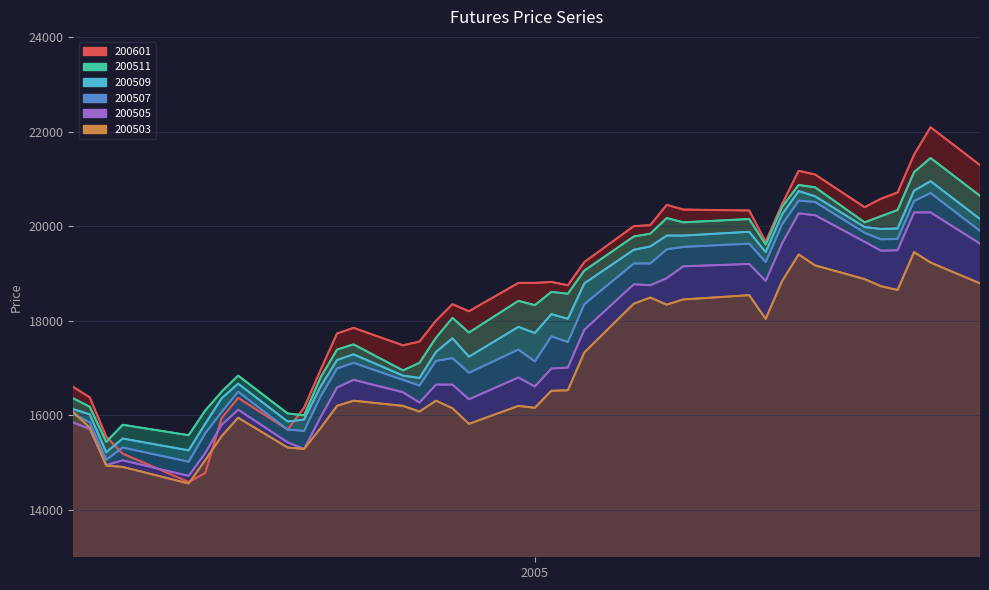

Reading left to right, what are all the values shown in this chart?

200511: 16360	16180	15440	15800	15580	16100	16500	16840	16040	16000	16800	17390	17500	16950	17110	17640	18060	17750	18420	18330	18610	18570	19060	19780	19840	20170	20080	20150	19610	20410	20870	20820	20080	20210	20340	21140	21440	20640
200507: 16030	15850	15060	15320	15020	15620	16070	16500	15700	15670	16400	16990	17110	16750	16630	17150	17210	16900	17390	17140	17670	17550	18350	19210	19210	19510	19560	19630	19240	20040	20540	20510	19860	19720	19730	20530	20700	19900
200503: 16070	15740	14940	14910	14560	15050	15560	15950	15320	15290	15730	16200	16310	16200	16080	16310	16150	15820	16200	16160	16520	16530	17330	18360	18490	18340	18450	18540	18040	18840	19400	19170	18880	18730	18650	19450	19230	18790
200509: 16130	16020	15220	15510	15260	15820	16360	16670	15870	15910	16610	17170	17290	16840	16790	17340	17630	17240	17870	17740	18140	18040	18790	19500	19570	19800	19800	19880	19450	20250	20740	20630	19980	19940	19950	20750	20950	20150
200505: 15850	15710	14950	15050	14720	15200	15800	16120	15430	15290	15960	16590	16750	16490	16270	16650	16650	16340	16800	16610	16990	17010	17810	18770	18750	18900	19150	19200	18840	19640	20270	20230	19670	19480	19490	20290	20290	19630
200601: 16600	16380	15550	15190	14590	14780	15940	16370	15700	16160	16960	17730	17850	17480	17560	18000	18350	18200	18800	18800	18820	18750	19240	20000	20020	20450	20350	20330	19670	20470	21170	21090	20400	20580	20710	21510	22090	21290